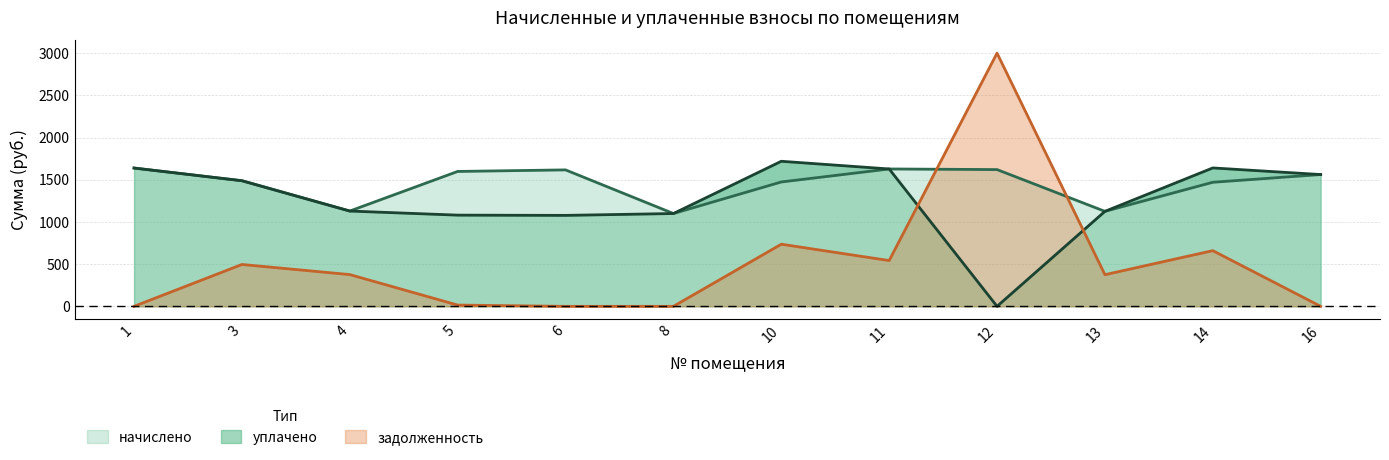

Does the chart have visible grid lines?

Yes